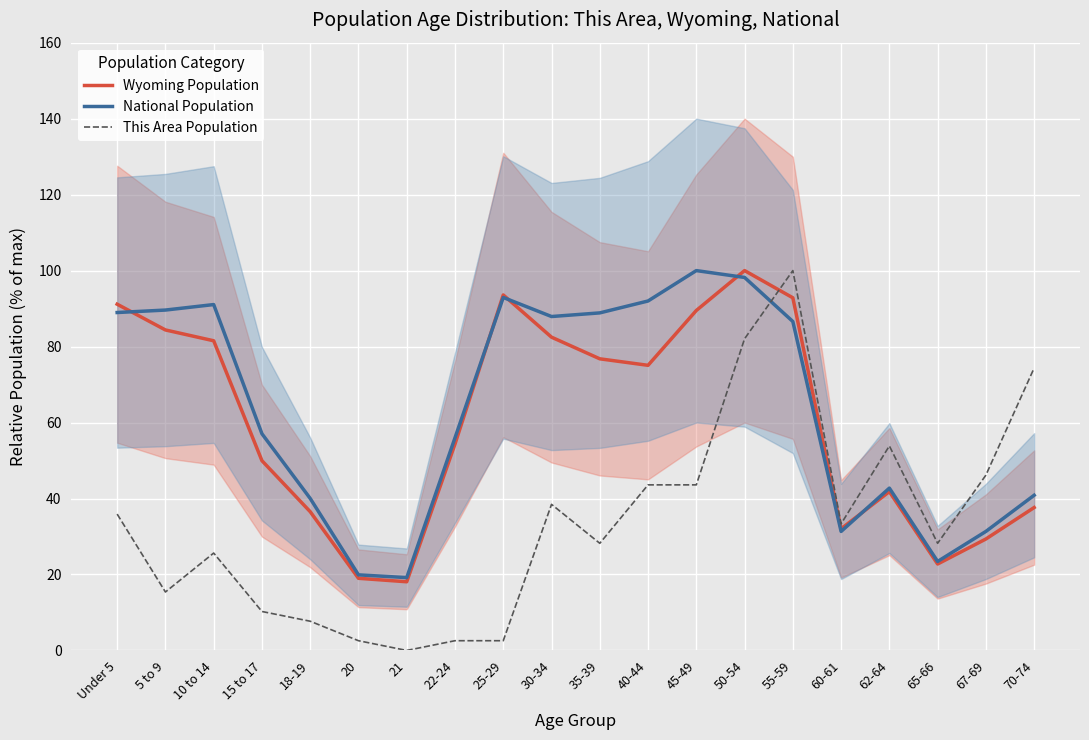

What is the difference between the highest and lowest values at 70-74?

36.7